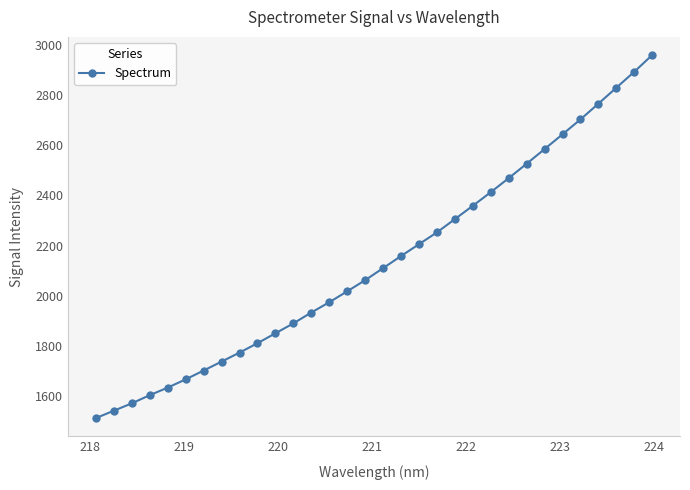

True or false: the data has more than 2 interior local peaks.

False